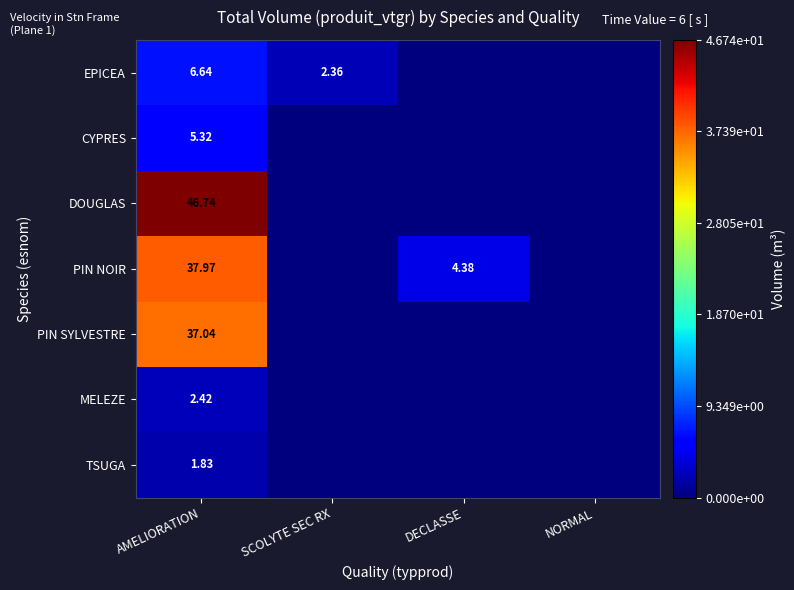

How many distinct data groups are displayed?

7